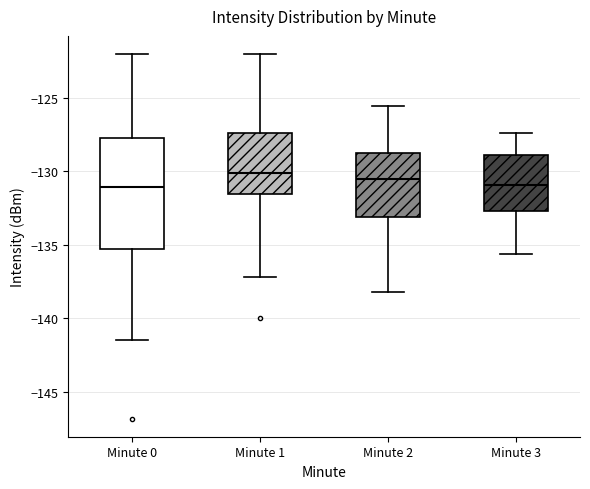

Reading left to right, transcribe this box plot: for each box, give where its median line is, the range the box spans, and where its two whiskers end, as read against the y-axis. The values are not printed on the chart, so give them approximately, as read against the axis.

Minute 0: median -131.0, box -135.5 to -127.5, whiskers -141.5 to -122.0
Minute 1: median -130.0, box -131.5 to -127.5, whiskers -137.0 to -122.0
Minute 2: median -130.5, box -133.0 to -128.5, whiskers -138.0 to -125.5
Minute 3: median -131.0, box -132.5 to -129.0, whiskers -135.5 to -127.5